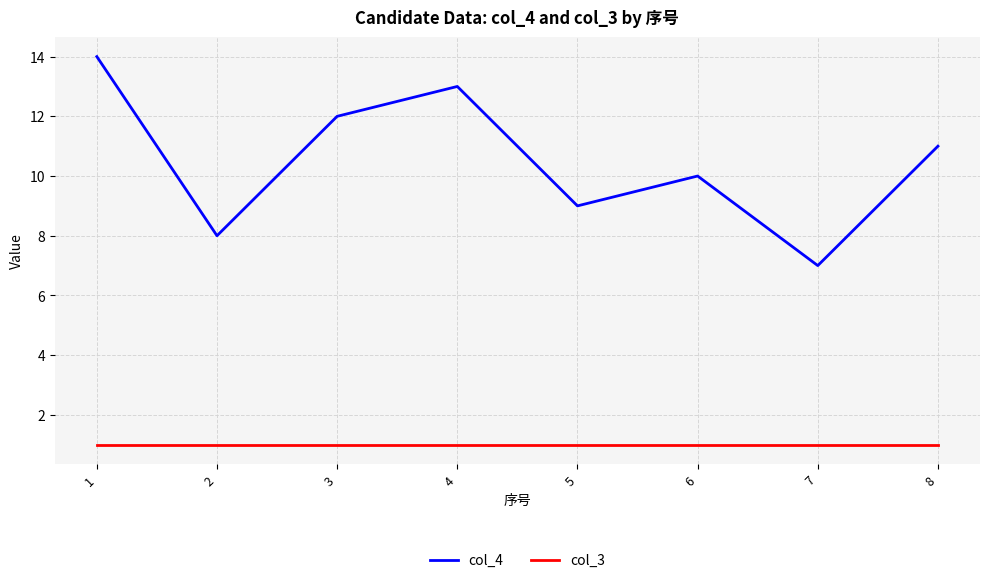

True or false: col_3 and col_4 intersect in this chart.

False